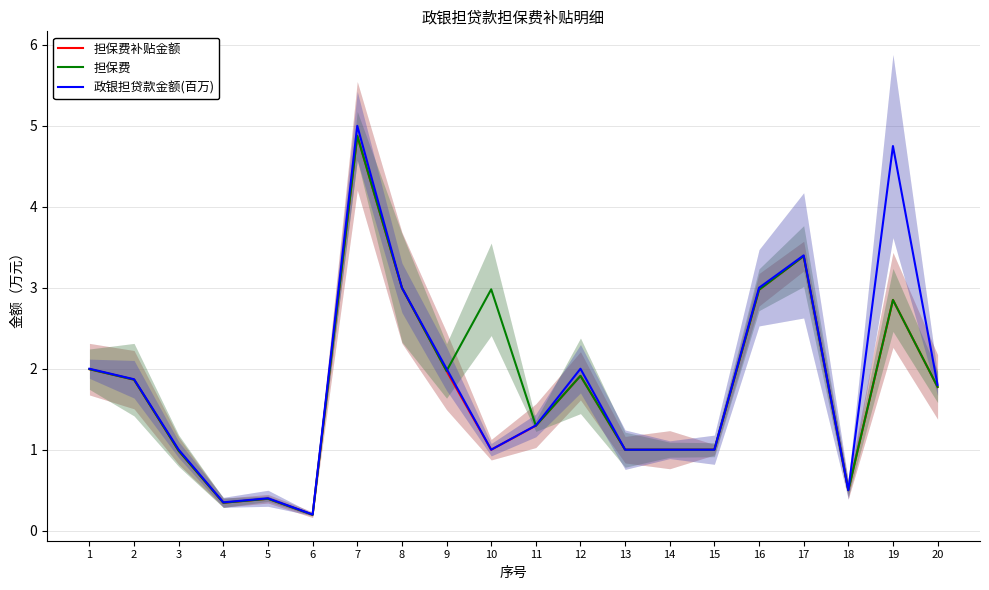

What is the difference between the maximum and minimum values in the 担保费 series?

4.7